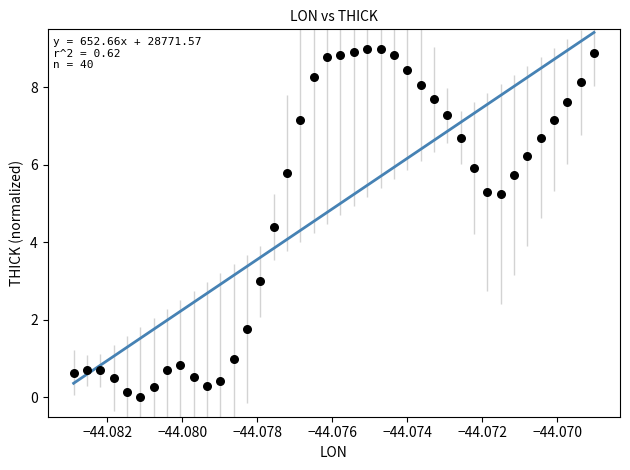

What is the range of Y values (max minus min)?

9.0